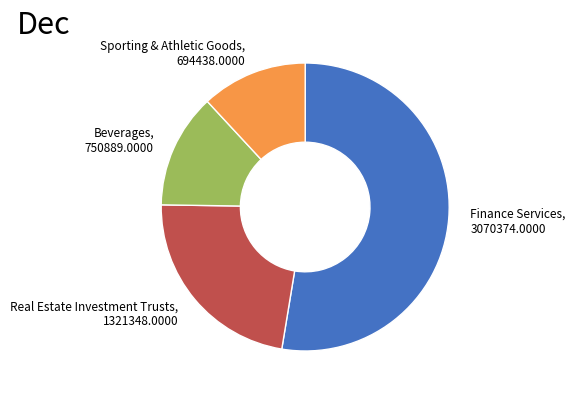

Is there any slice that represents more than half of the pie?

Yes